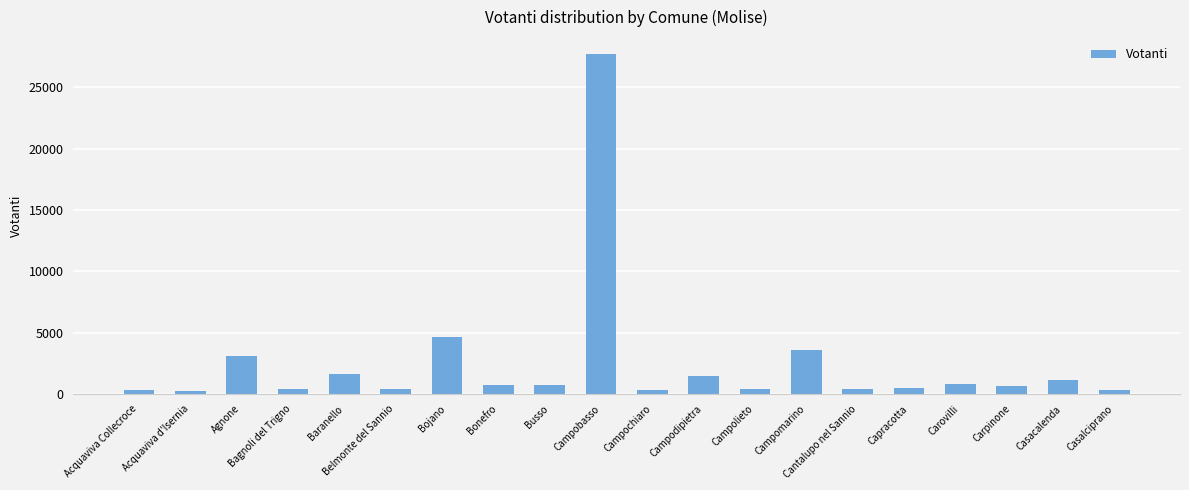

What is the maximum value shown in the chart?

27707